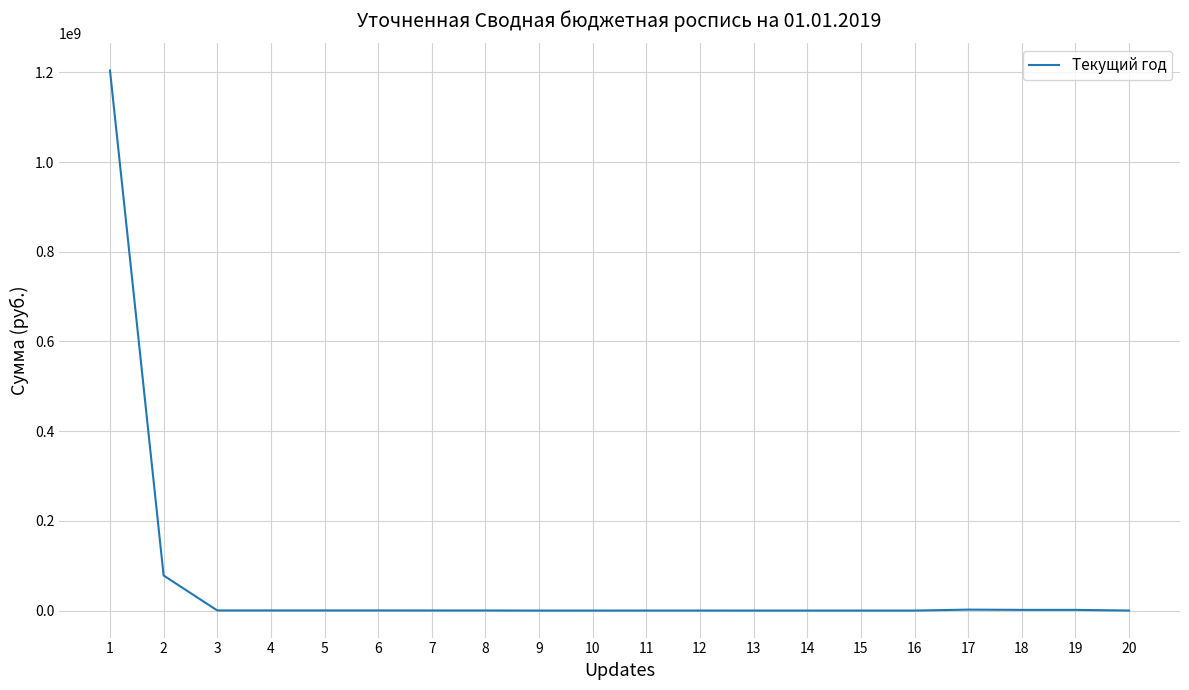

What is the greatest value displayed?

1204256217.9